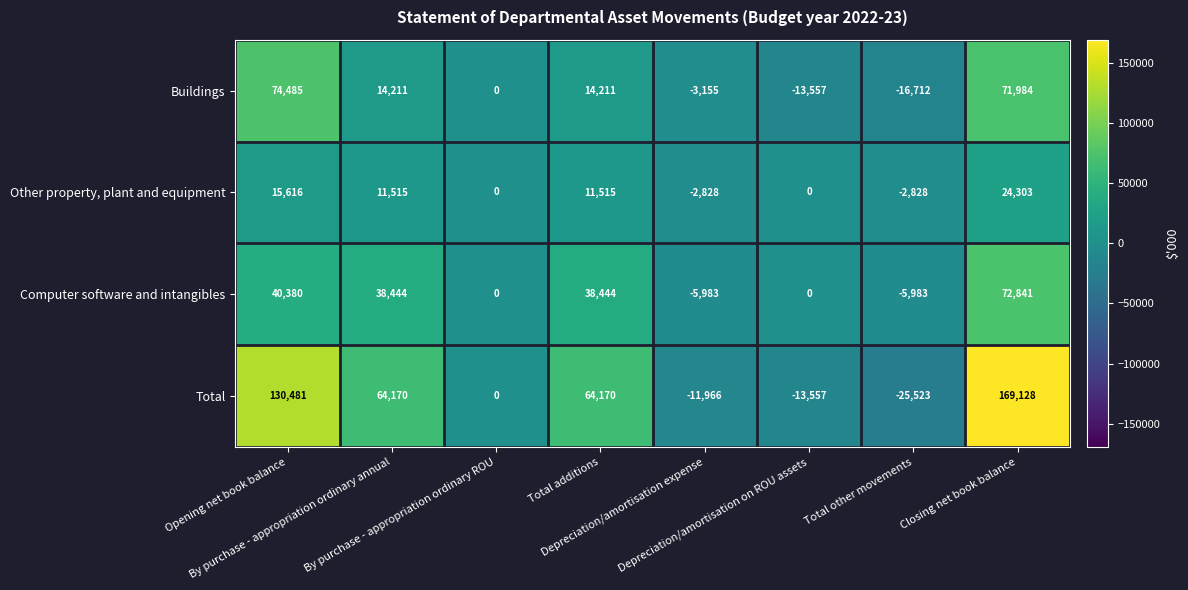

Which series has the largest total across all categories?

Total